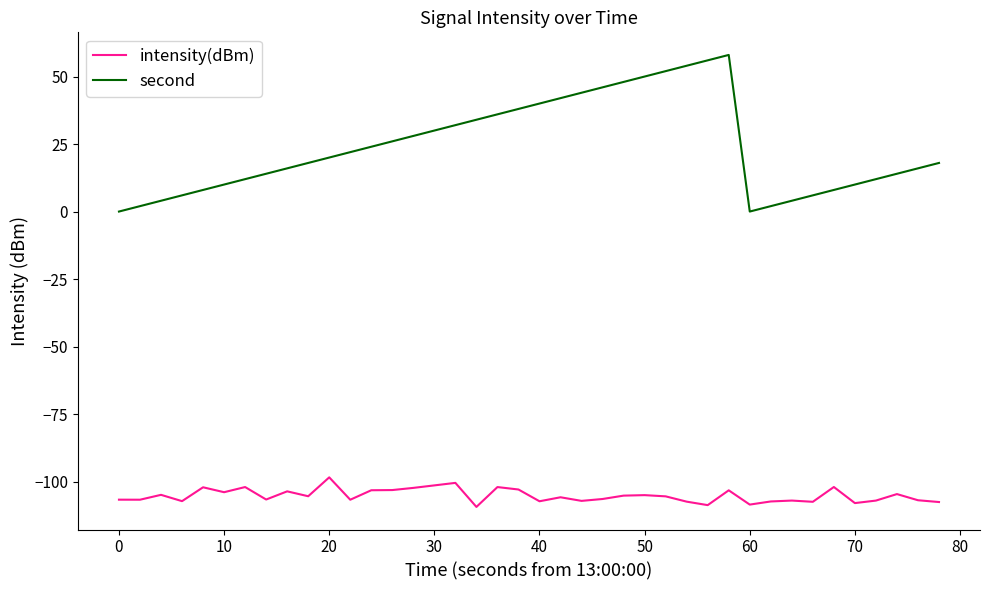

What is the highest value of the intensity(dBm) series?

-98.4